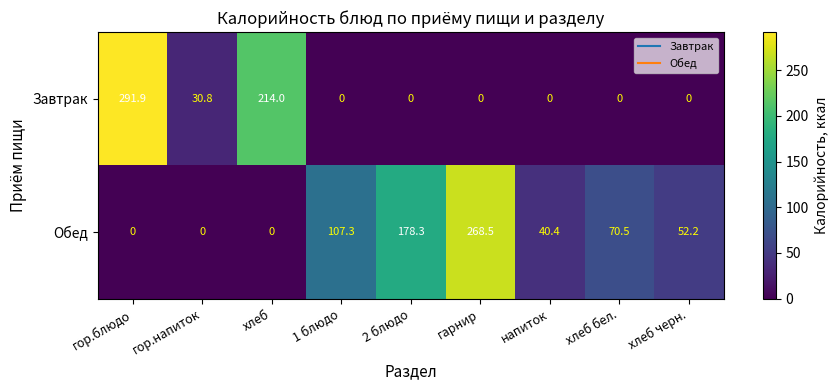

What value does the Обед series have at гарнир?

268.5